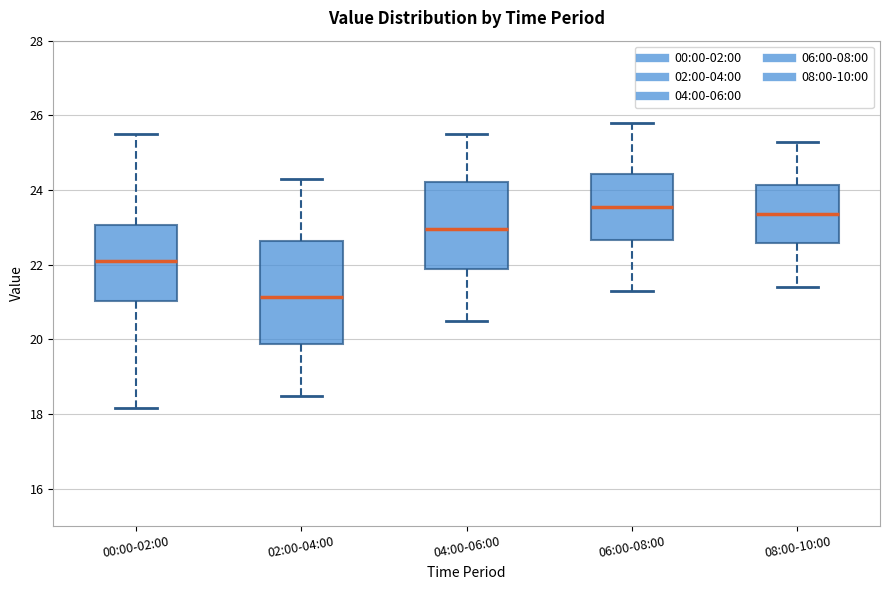

Which box is the tallest, from its lower edge to its upper edge?

02:00-04:00